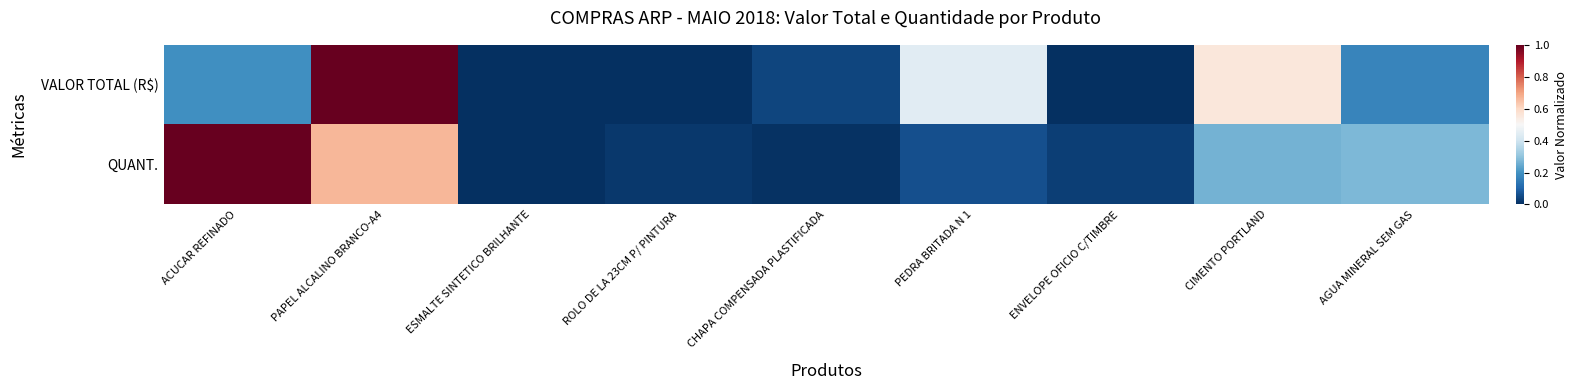

Which series changed the most between ACUCAR REFINADO and AGUA MINERAL SEM GAS?

QUANT.